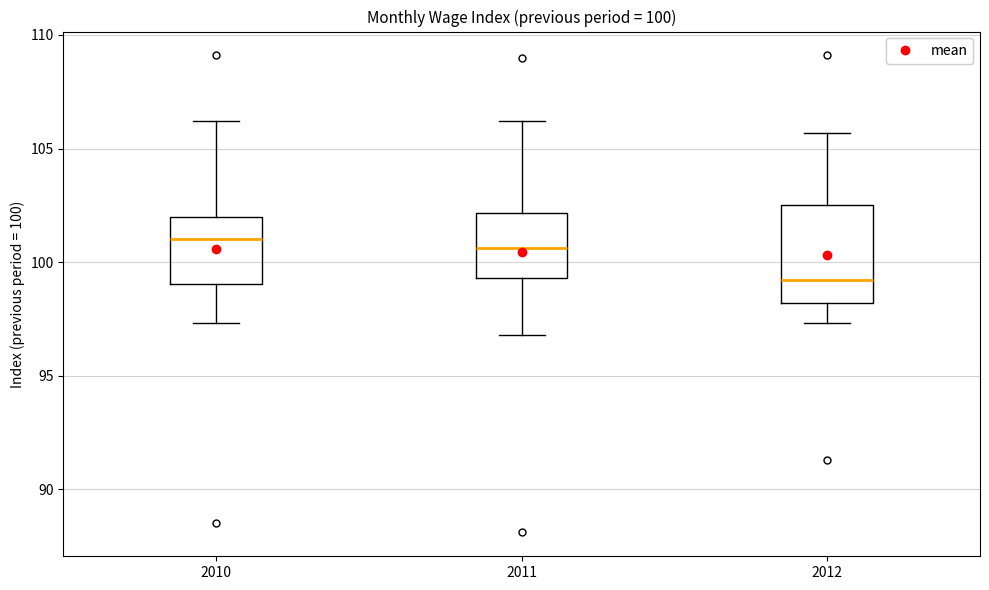

Which box is the tallest, from its lower edge to its upper edge?

2012